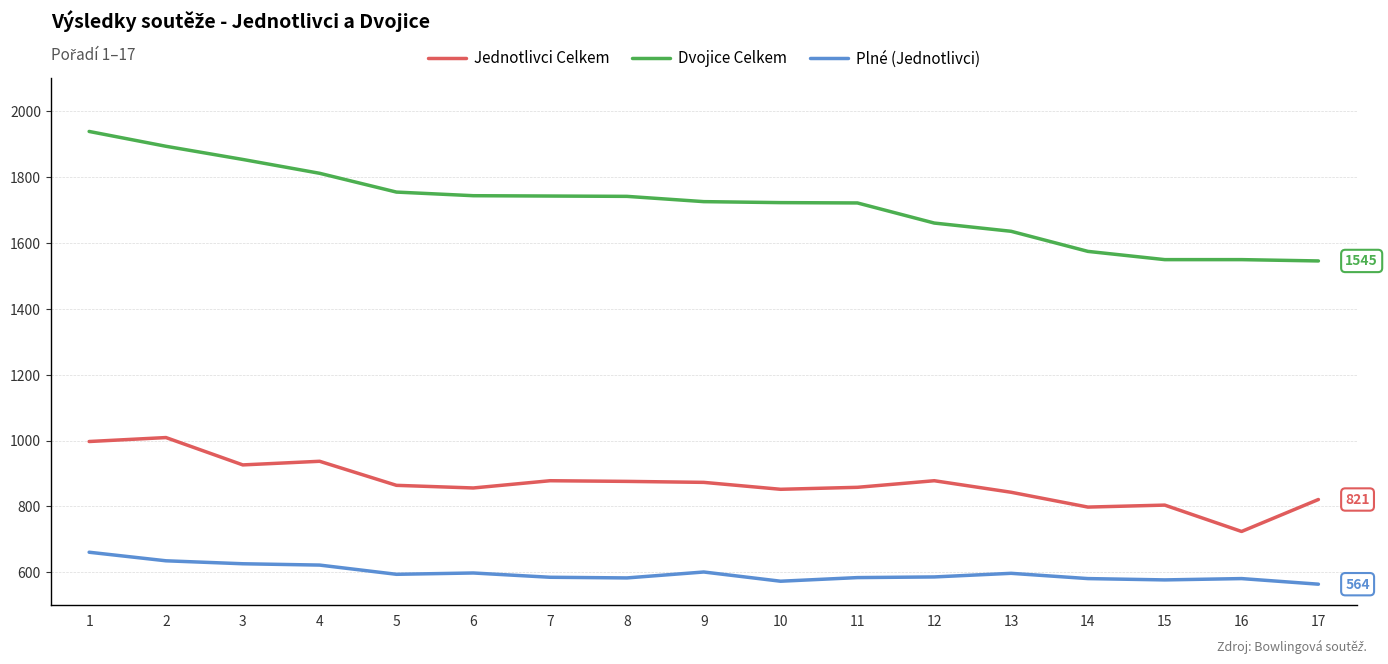

Rank the series by their maximum value, from highest to lowest.

Dvojice Celkem, Jednotlivci Celkem, Plné (Jednotlivci)